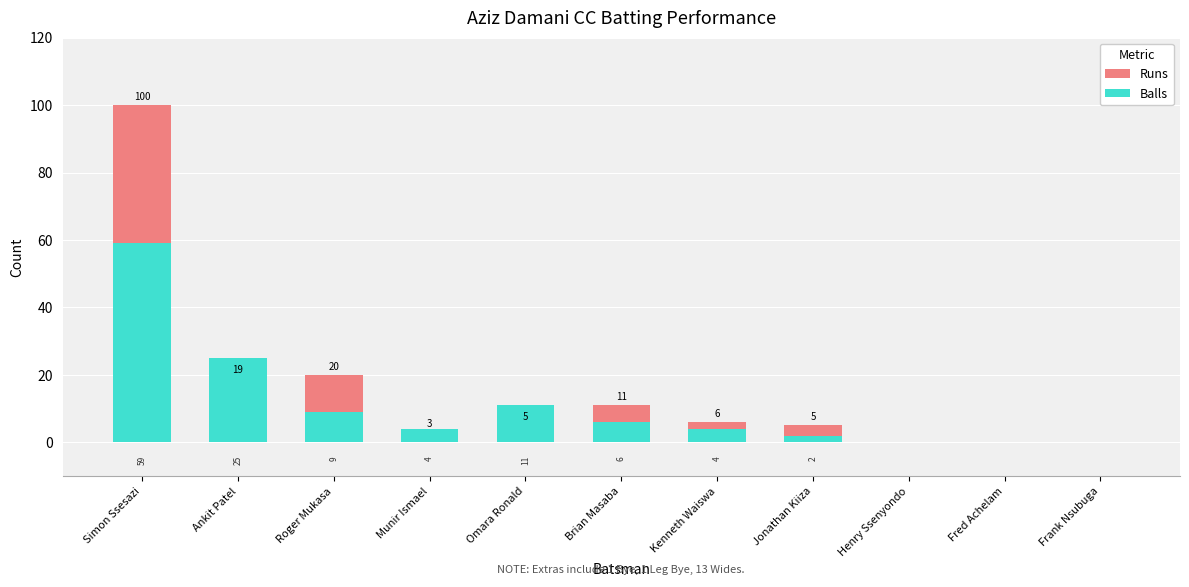

At which label does Balls reach its peak?

Simon Ssesazi